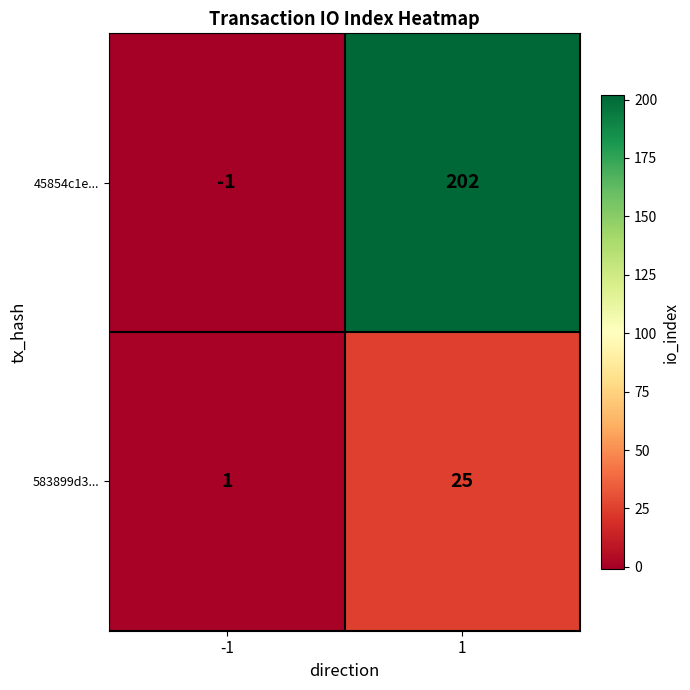

What is the greatest value displayed?

202